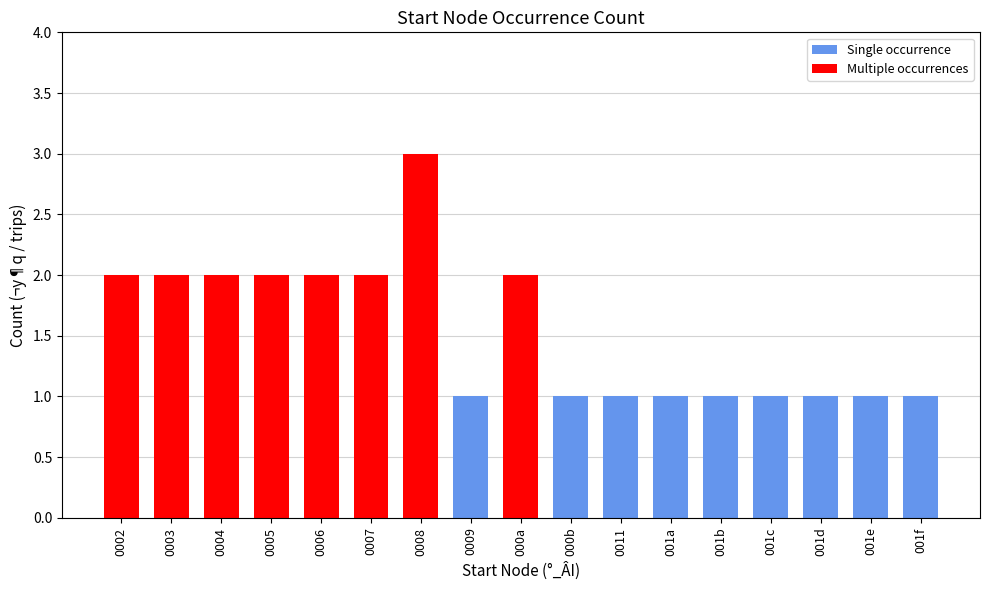

Count the values in the range 1 to 2.

16